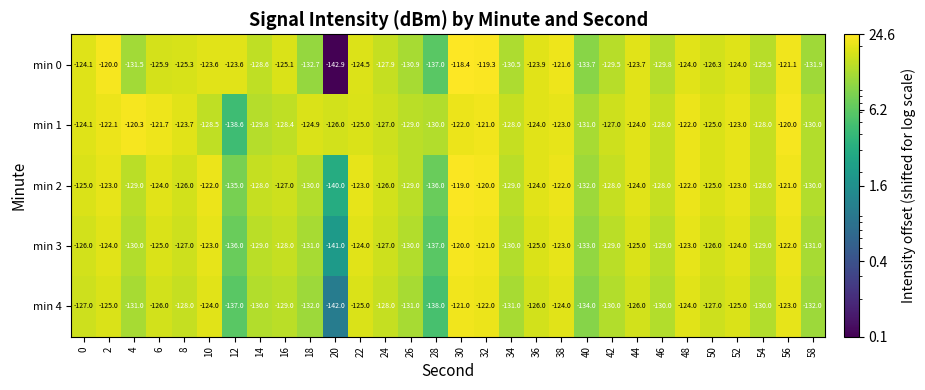

What is the total value across all series at 6?

-622.6